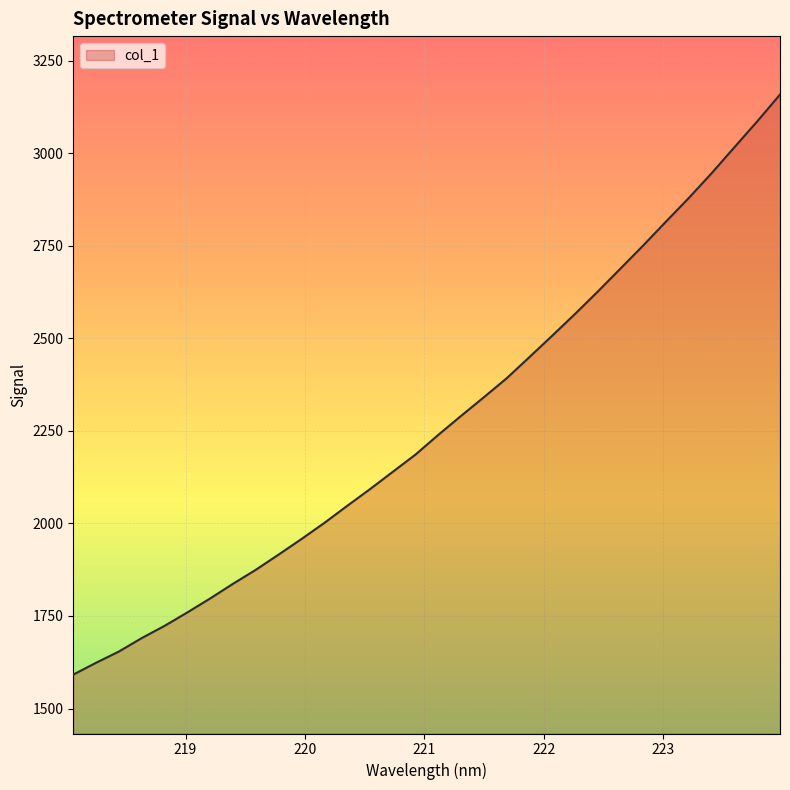

What is the difference between the maximum and minimum values?

1567.2